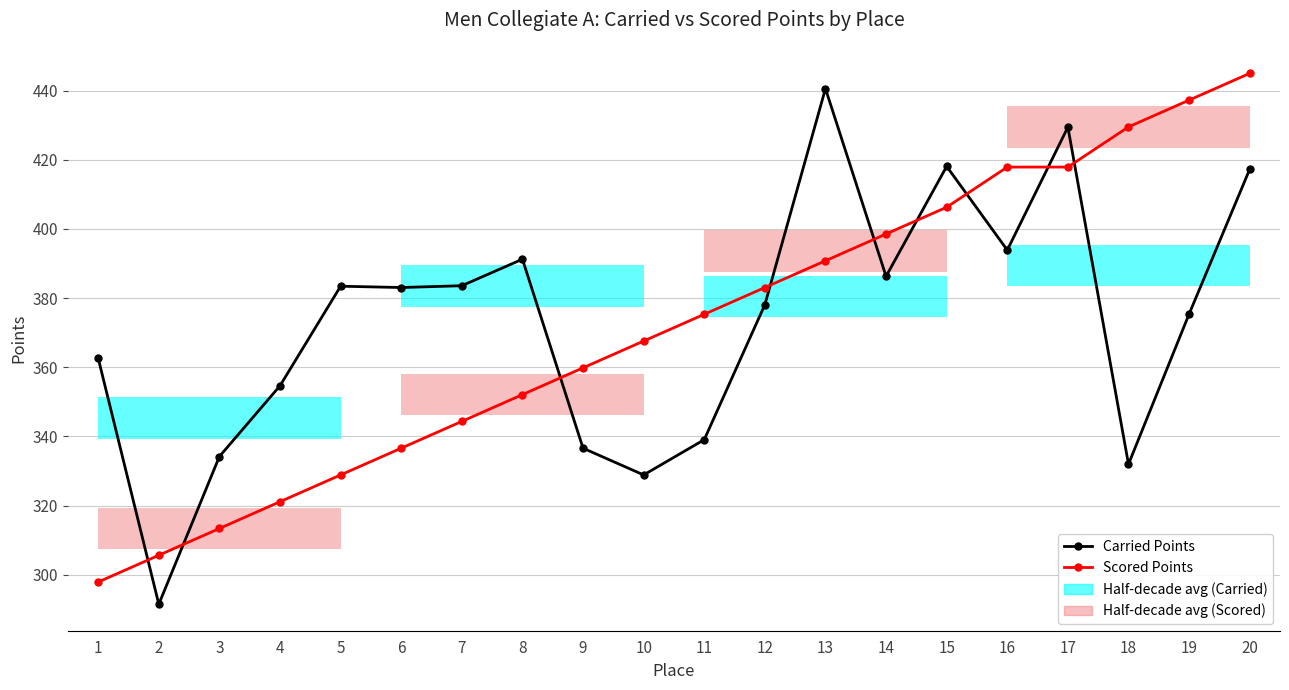

Which category has the lowest value across all series?

2